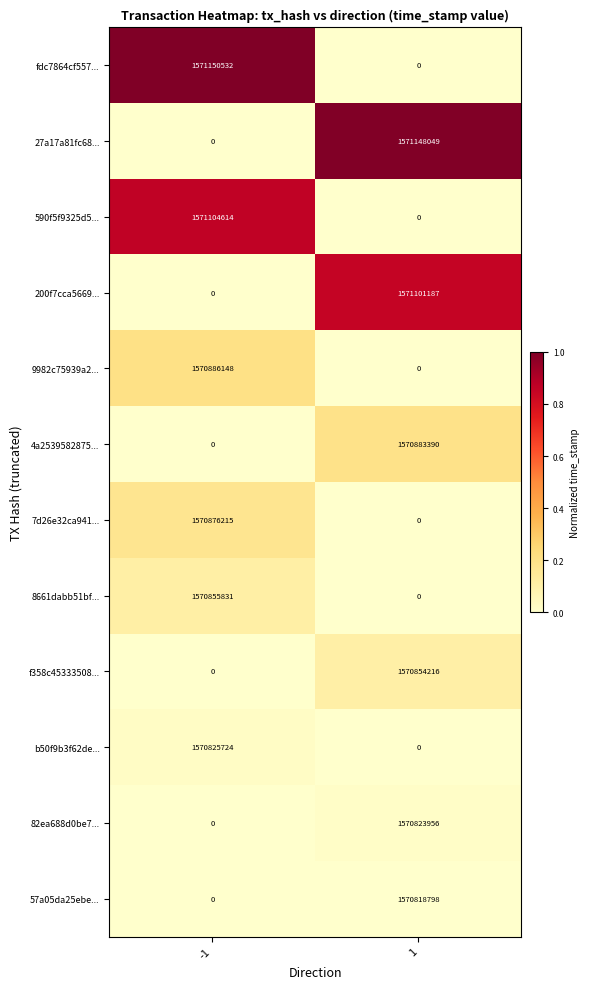

Read the 7d26e32ca941... value at -1, to the nearest 50.

1570876200